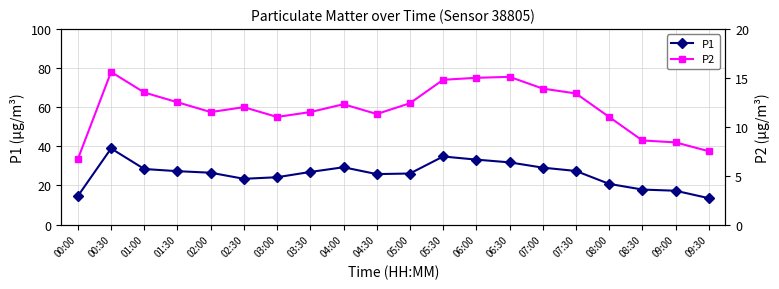

At which label does P1 first exceed 26?

00:30